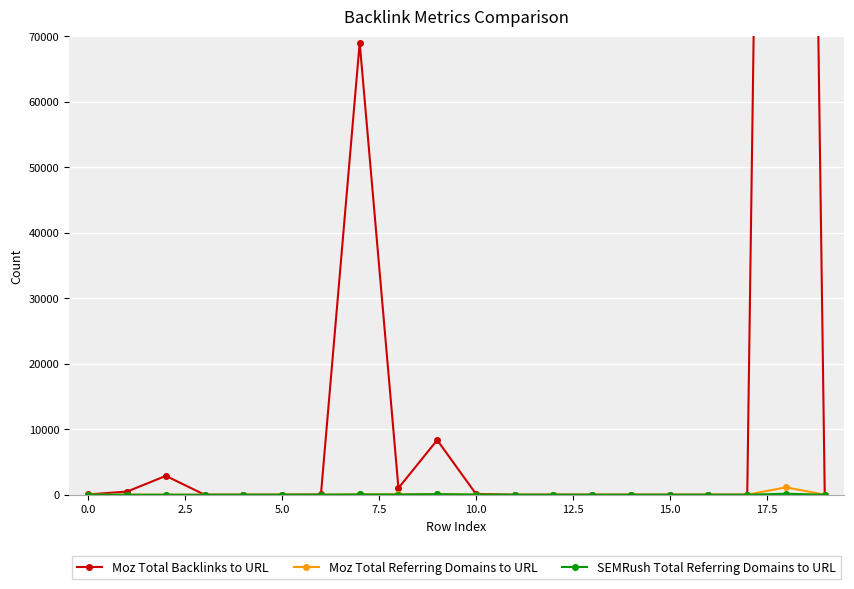

True or false: Moz Total Referring Domains to URL has more than 0 points higher than both neighbors.

True